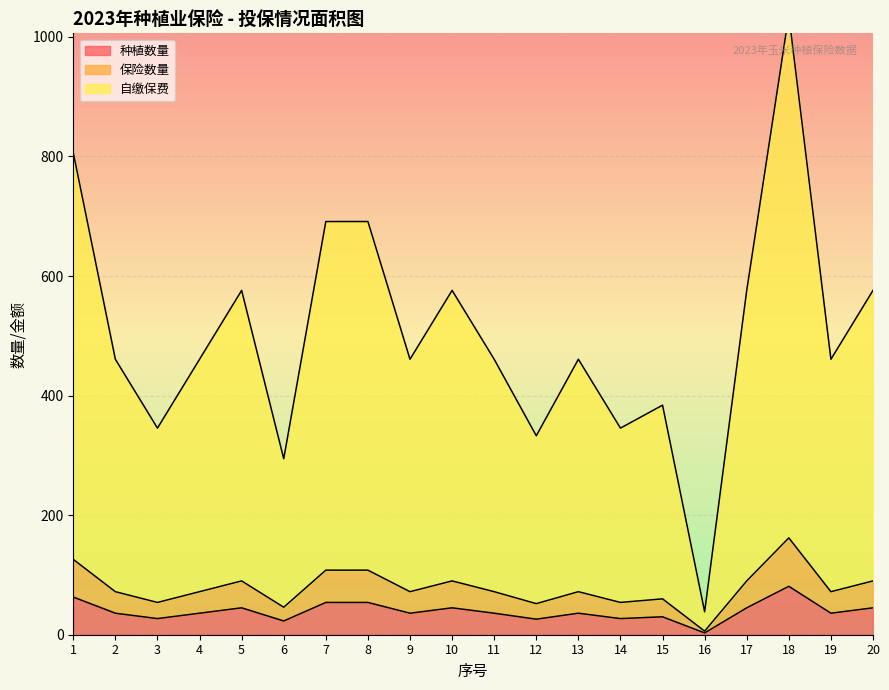

At which category does 自缴保费 reach its first local peak?

5